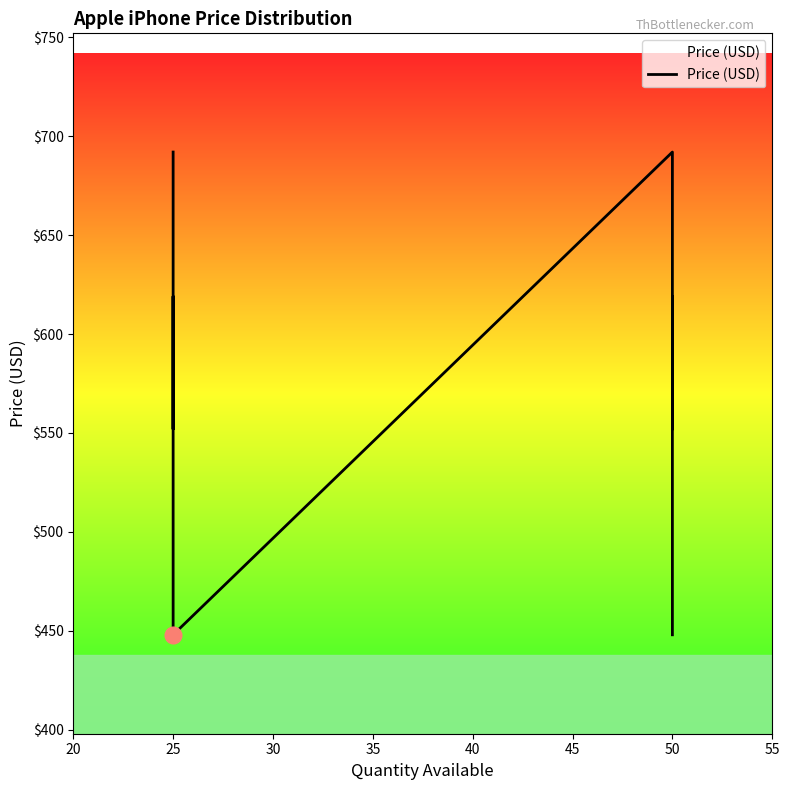

What is the value of the 7th point from the left?

448